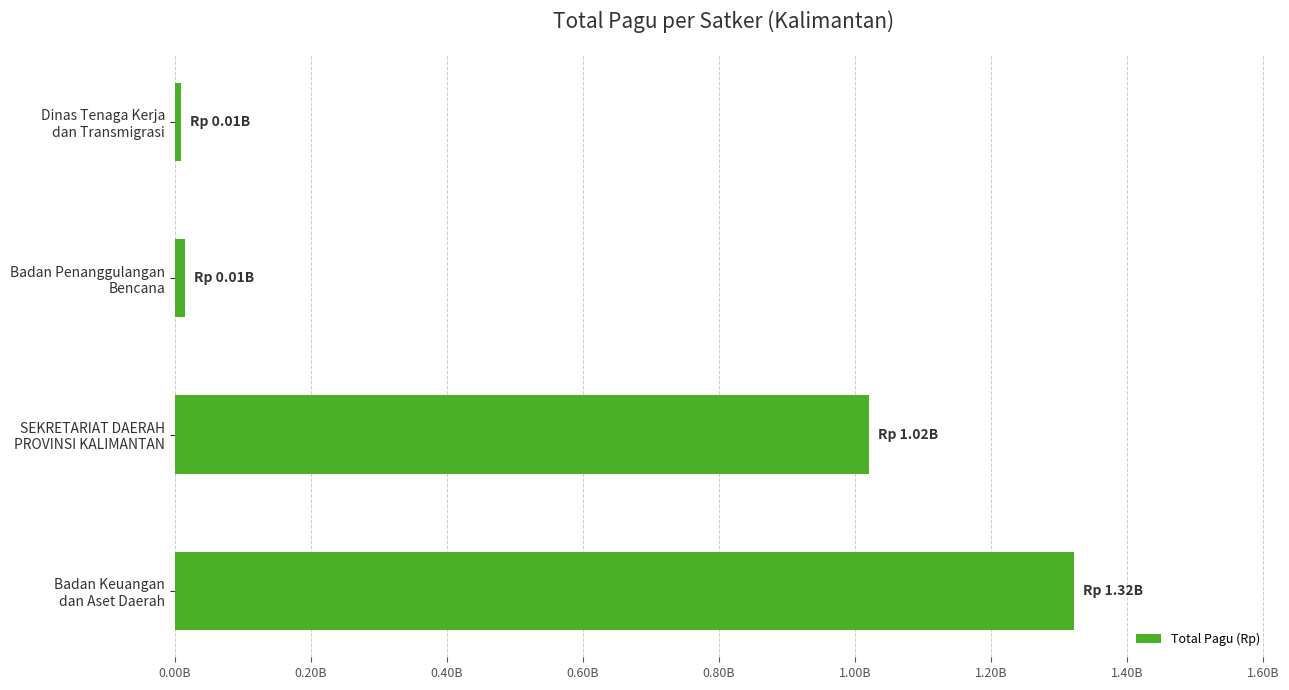

Does the chart contain any negative values?

No